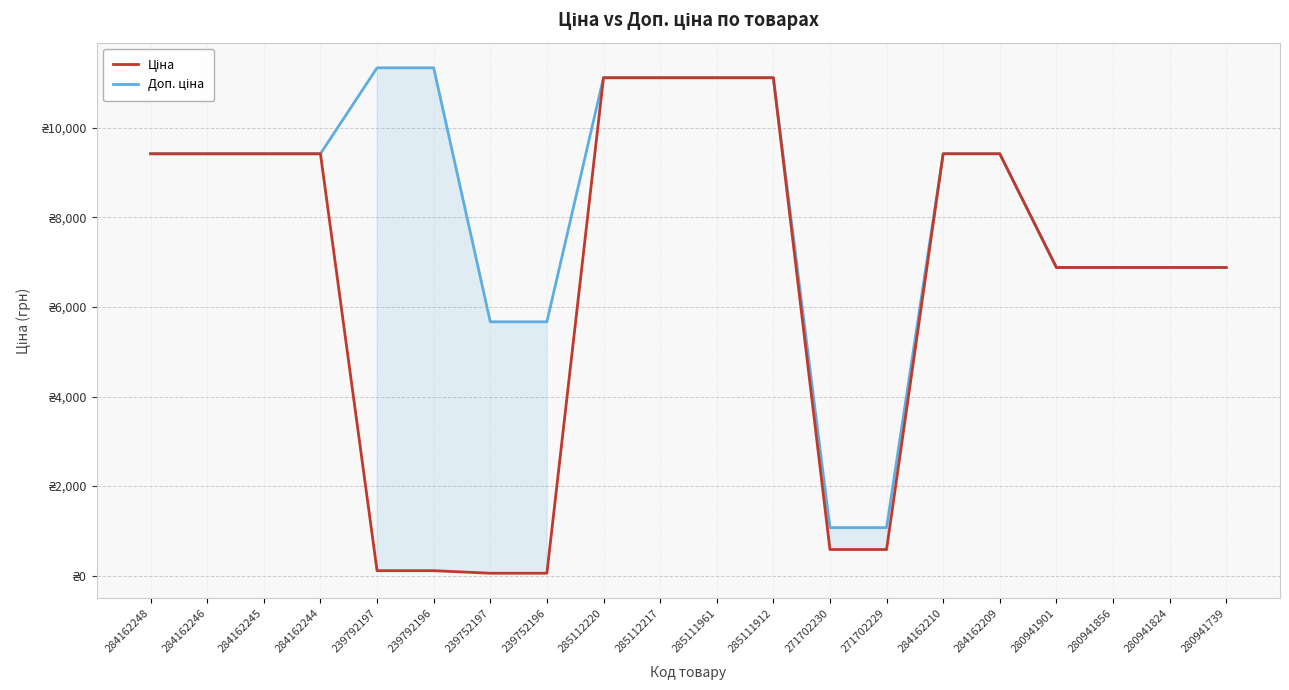

At how many categories does at least one series exceed 4150?

18